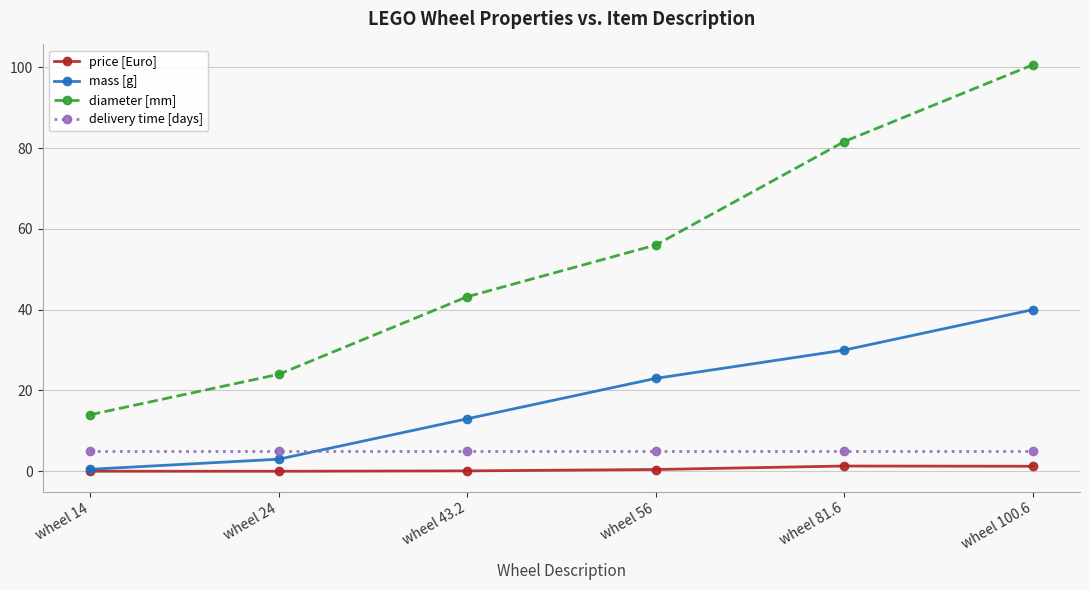

Between wheel 24 and wheel 56, which series saw the biggest shift?

diameter [mm]